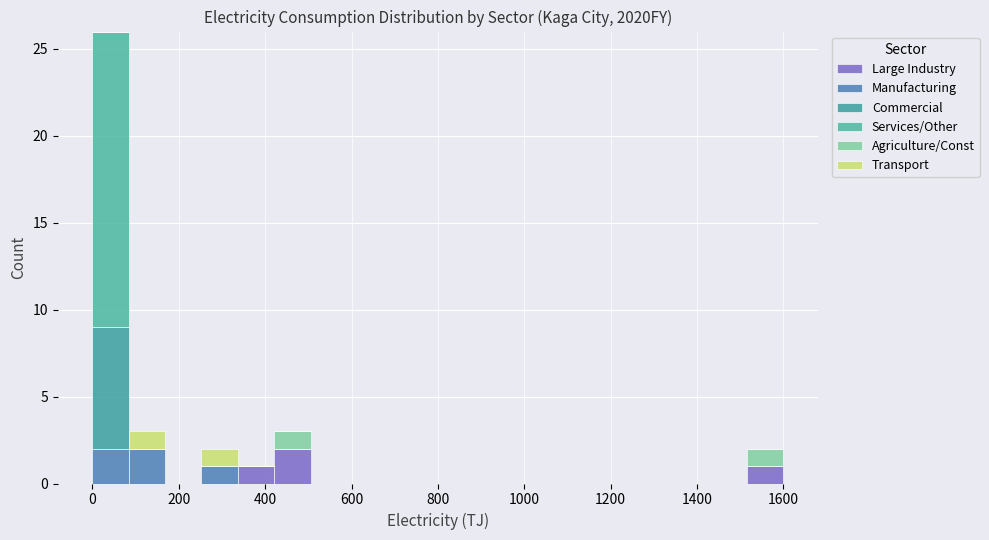

Reading left to right, list every stacked bar in this chart as the range it spans on the x-axis followed by its total height. Neither the bar edges nor the heights are printed on the chart, so give them approximately, as read against the axes.

0 to 80: 26
80 to 160: 3
160 to 260: 0
260 to 340: 2
340 to 420: 1
420 to 500: 3
500 to 580: 0
580 to 680: 0
680 to 760: 0
760 to 840: 0
840 to 920: 0
920 to 1020: 0
1020 to 1100: 0
1100 to 1180: 0
1180 to 1260: 0
1260 to 1340: 0
1340 to 1440: 0
1440 to 1520: 0
1520 to 1600: 2